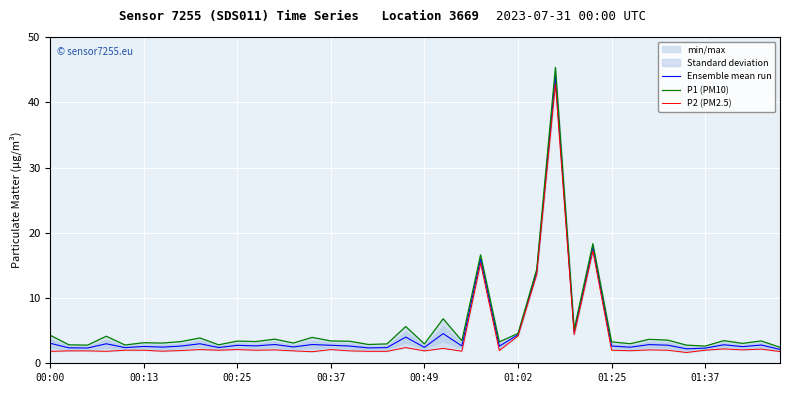

True or false: P1 (PM10) and P2 (PM2.5) cross at least once.

False